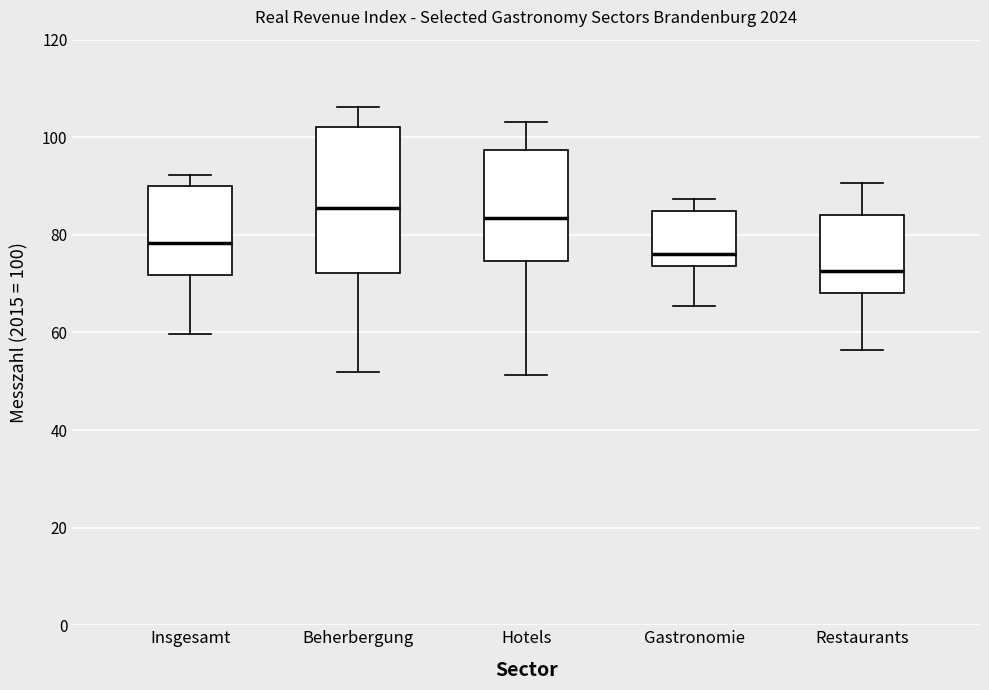

Which box's median line is the lowest?

Restaurants